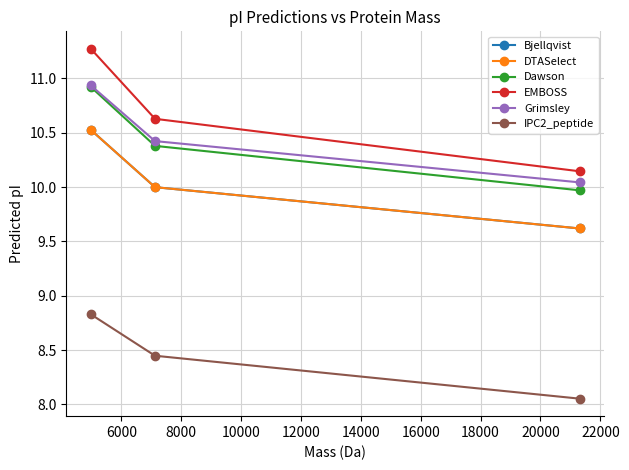

Which series has the largest total across all categories?

EMBOSS